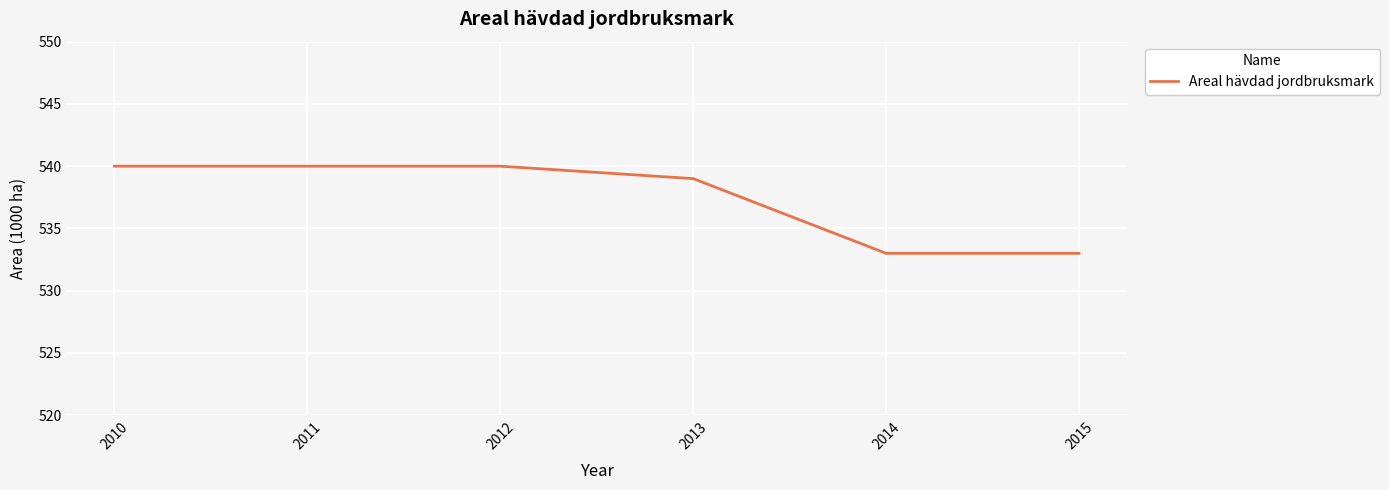

True or false: the data has more than 1 interior local peaks.

False